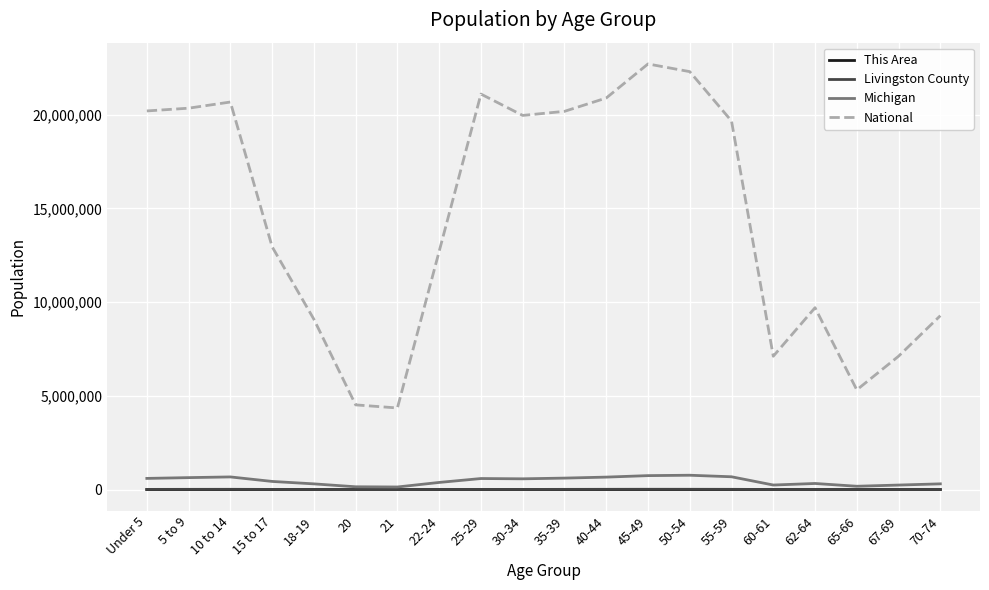

Which category has the highest value across all series?

45-49